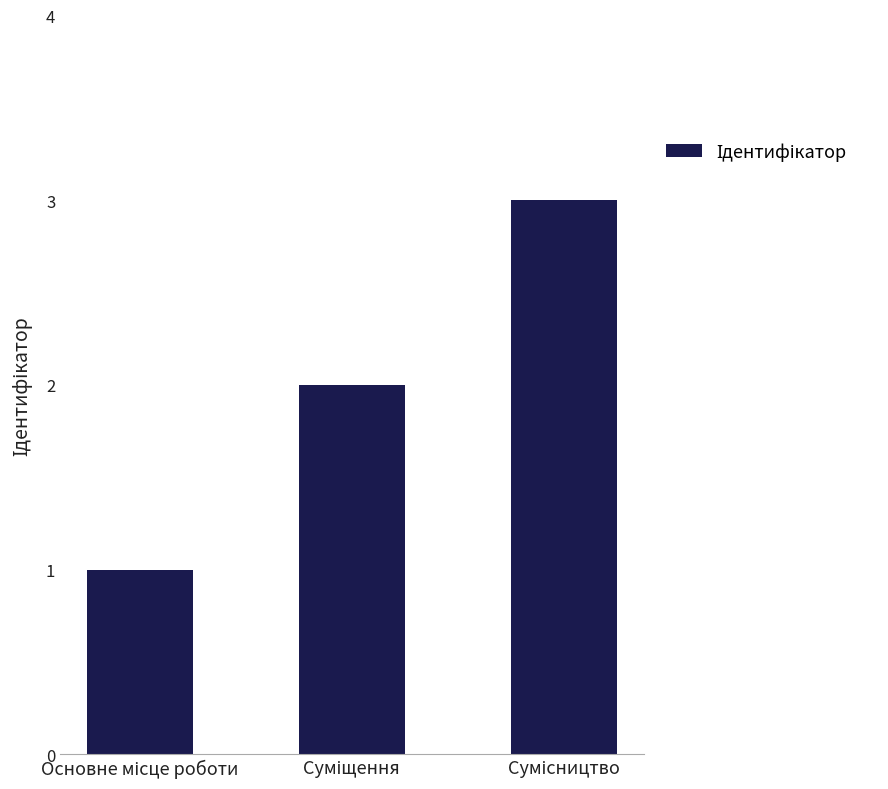

What is the maximum value shown in the chart?

3